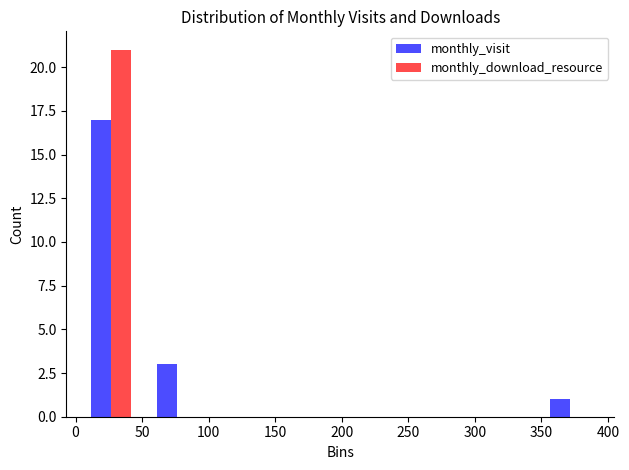

Reading left to right, transcribe this chart: for each range on the x-axis, give the height of each series' bar. Neither the bar edges nor the heights are printed on the chart, so give them approximately, as read against the axes.

0 to 50: monthly_visit=17	monthly_download_resource=21
50 to 100: monthly_visit=3	monthly_download_resource=0
100 to 150: monthly_visit=0	monthly_download_resource=0
150 to 200: monthly_visit=0	monthly_download_resource=0
200 to 250: monthly_visit=0	monthly_download_resource=0
250 to 300: monthly_visit=0	monthly_download_resource=0
300 to 345: monthly_visit=0	monthly_download_resource=0
345 to 395: monthly_visit=1	monthly_download_resource=0